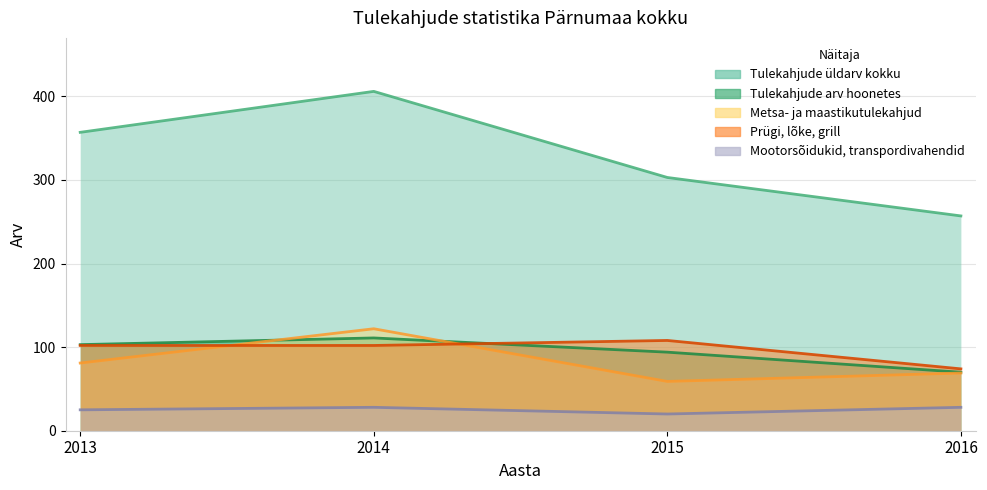

Reading left to right, transcribe all the data shown in this chart.

Tulekahjude üldarv kokku: 357	406	303	257
Tulekahjude arv hoonetes: 103	111	94	70
Metsa- ja maastikutulekahjud: 81	122	59	69
Prügi, lõke, grill: 102	102	108	74
Mootorsõidukid, transpordivahendid: 25	28	20	28